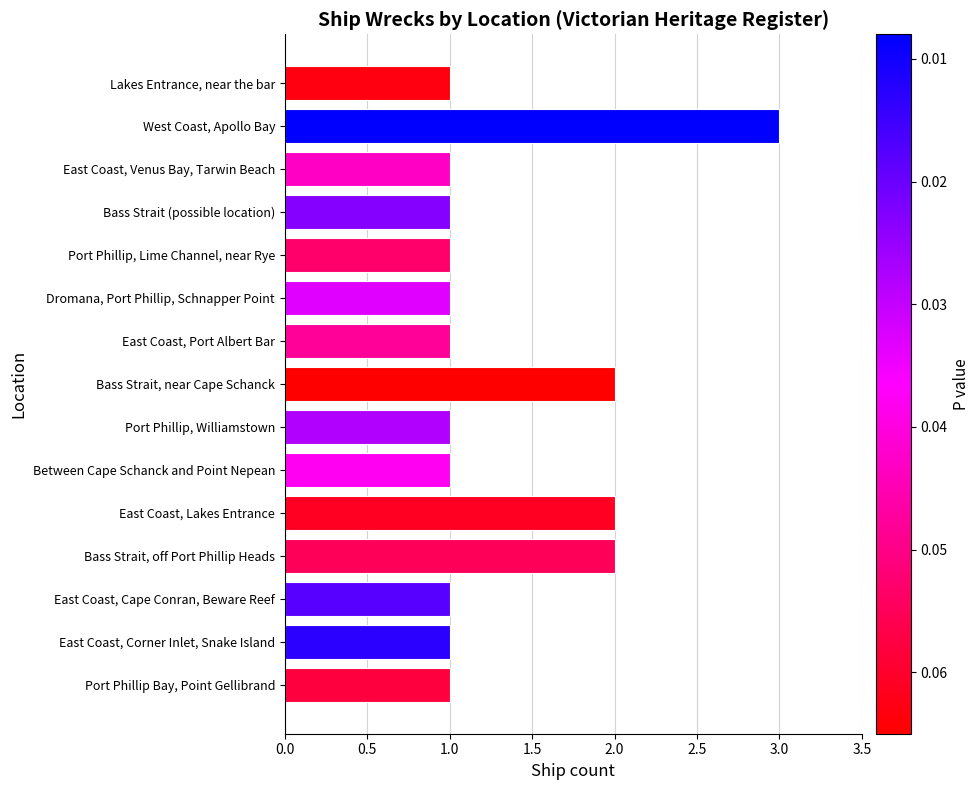

Reading top to bottom, extract all data points from this chart.

1	3	1	1	1	1	1	2	1	1	2	2	1	1	1